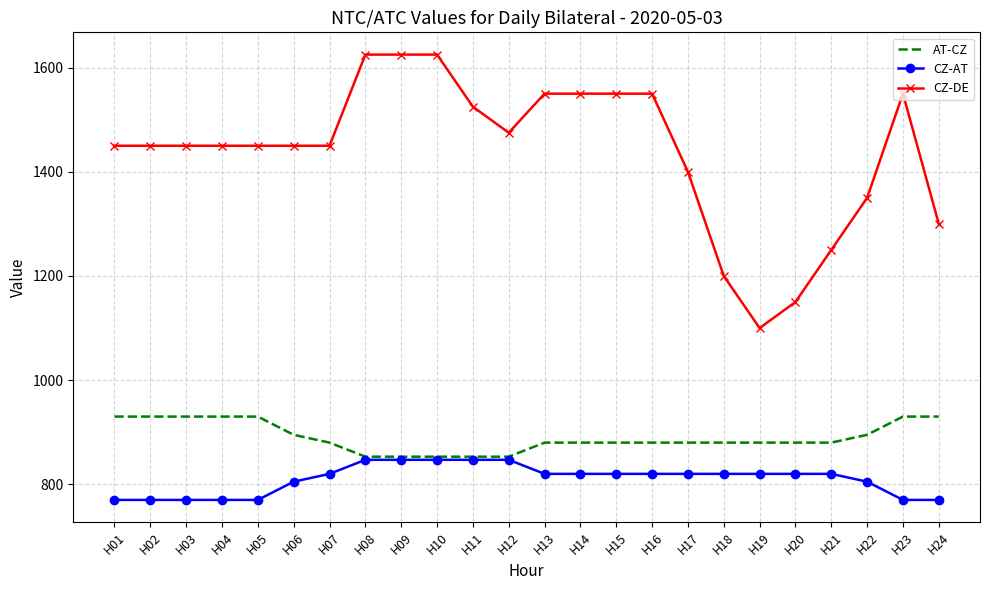

What is the total value across all series at H05?

3150